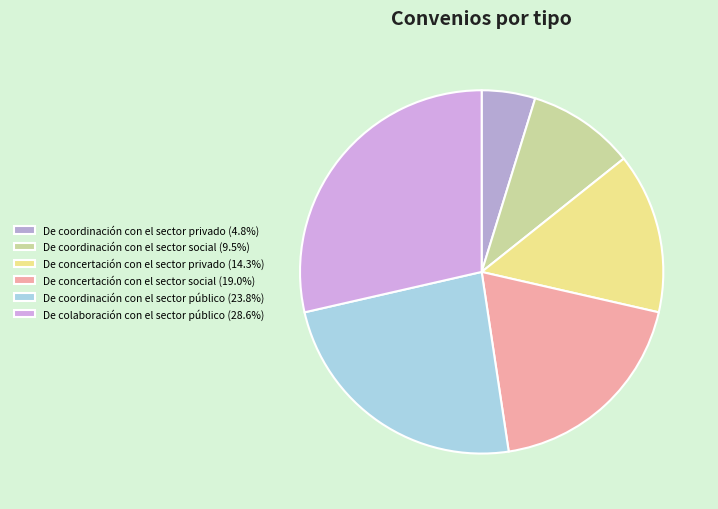

Does De concertación con el sector privado account for over 50% of the chart?

No